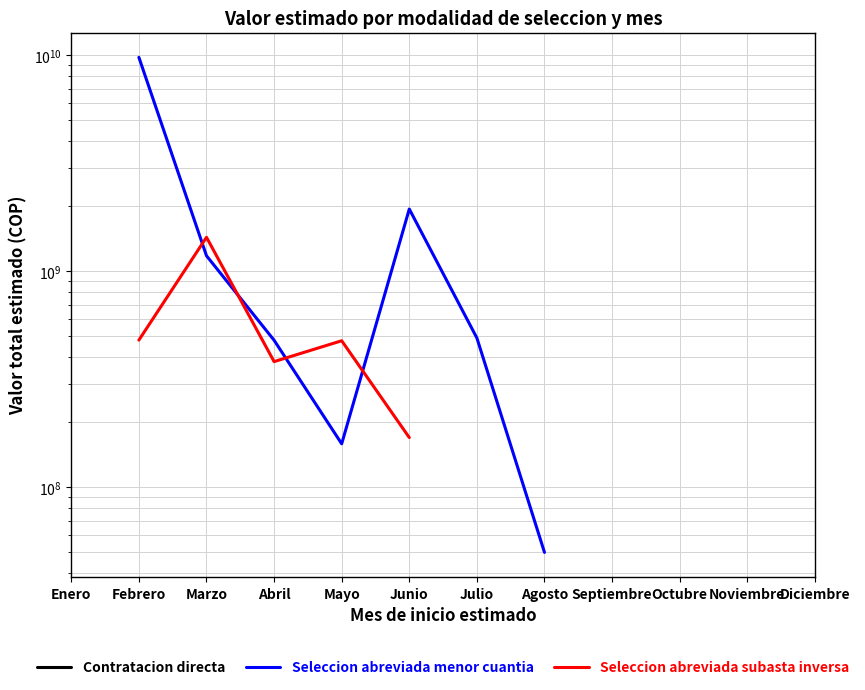

How many interior local peaks does the Seleccion abreviada subasta inversa series have?

2